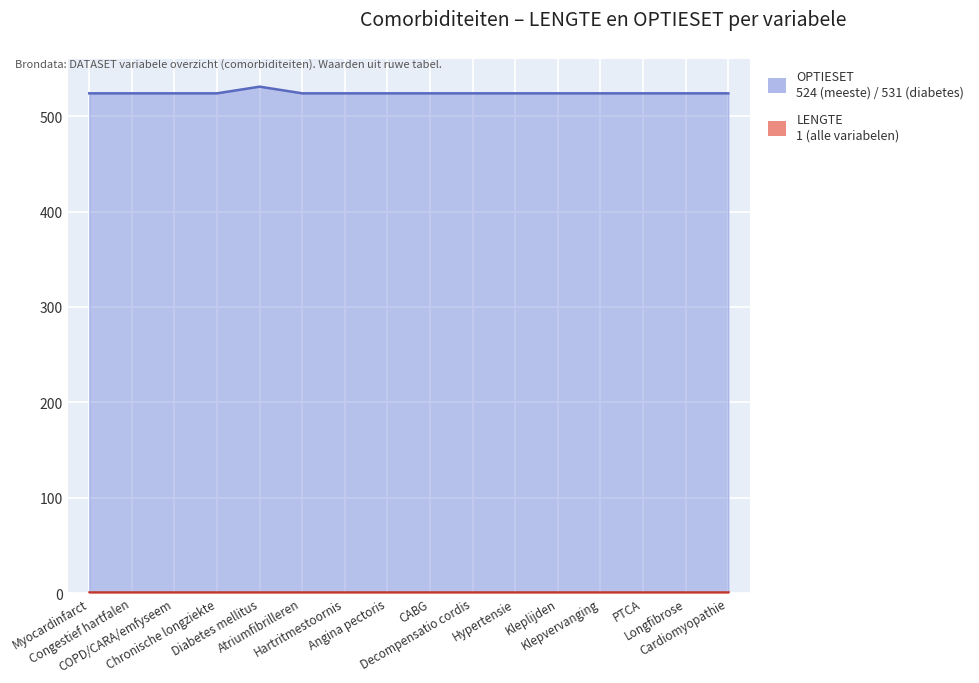

How many interior local peaks (higher than both neighbors) does the data have?

1